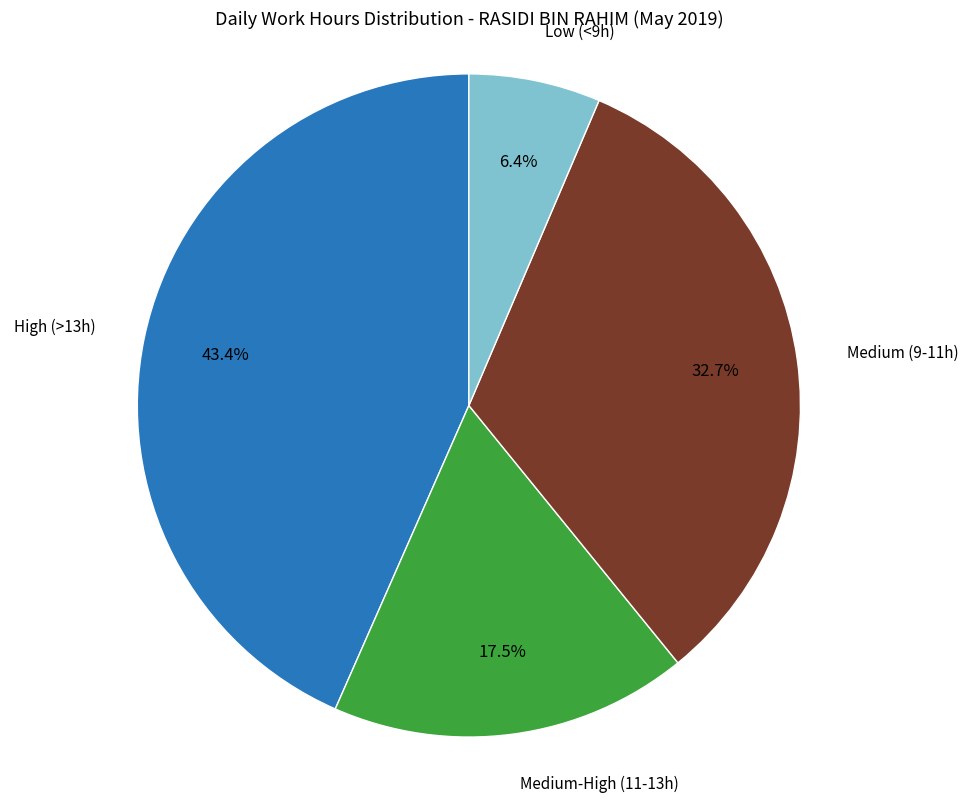

Between Low (<9h) and Medium-High (11-13h), which is larger?

Medium-High (11-13h)